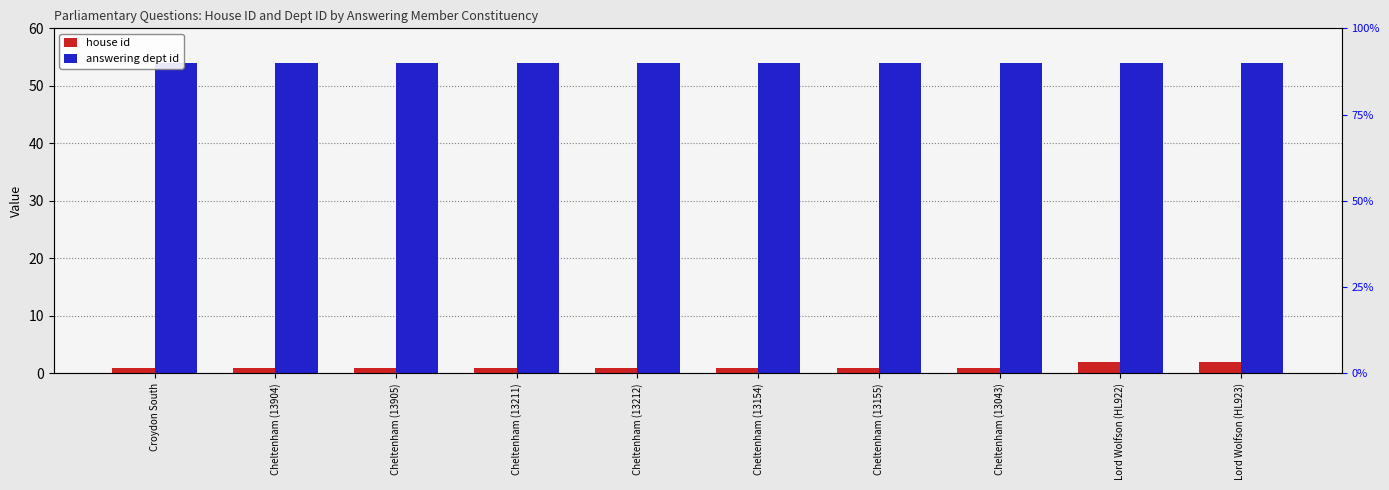

Count the number of categories in the chart.

10